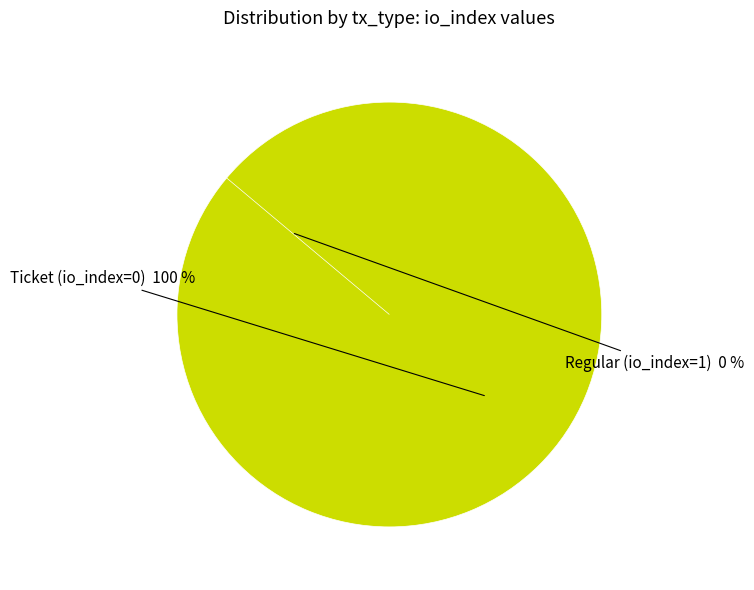

Which category accounts for the majority?

Ticket (io_index=0)